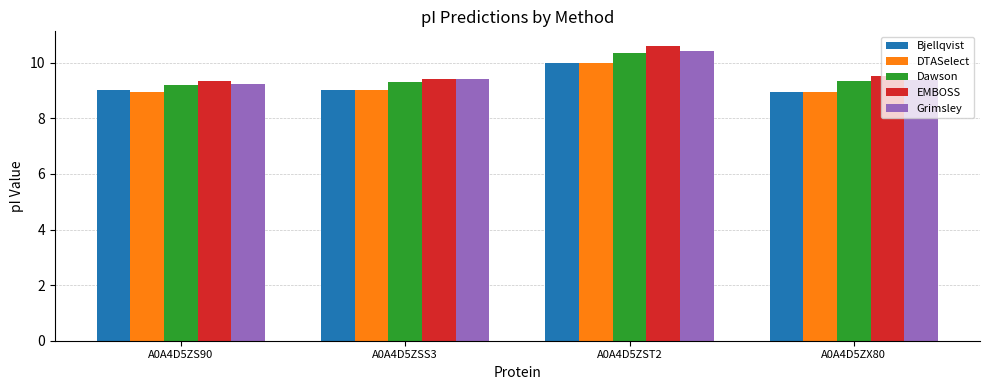

What is the average value of the Grimsley series?

9.6